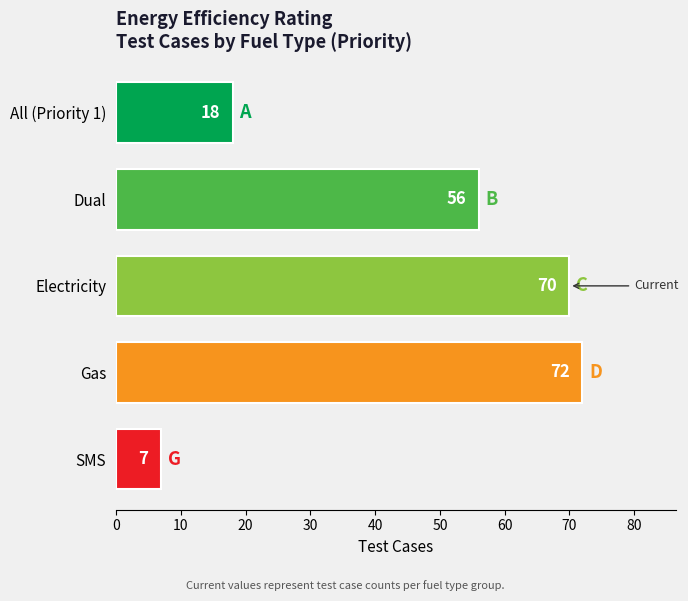

What is the difference between the maximum and second lowest values?

54